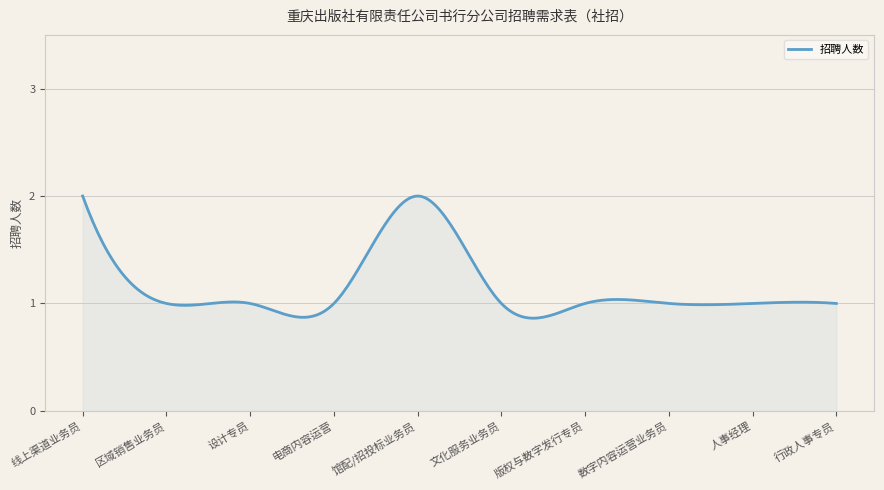

Does the chart display data point markers on the line(s)?

No